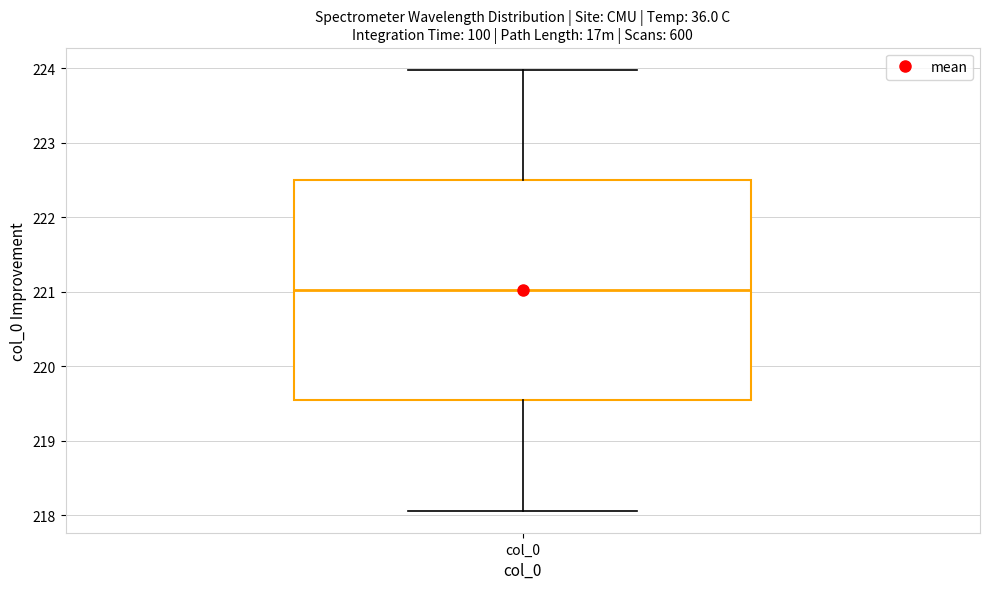

Read this box plot against the y-axis: the position of the median line, the range covered by the box, and the ends of both whiskers. The values are not printed on the chart, so give them approximately, as read against the axis.

median 221.0, box 219.5 to 222.5, whiskers 218.1 to 224.0